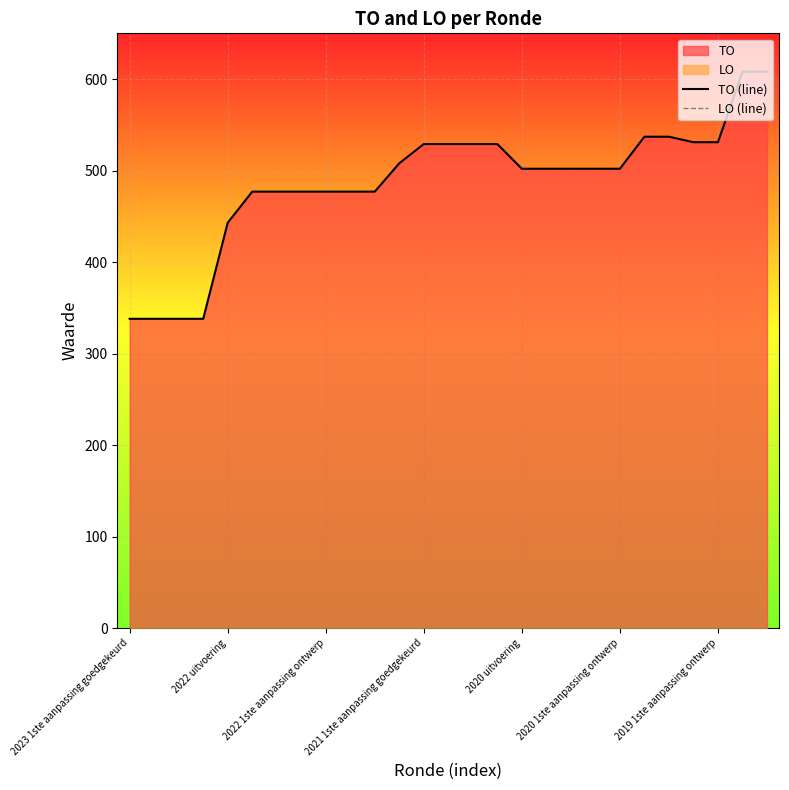

True or false: TO (line) has more than 1 points higher than both neighbors.

False